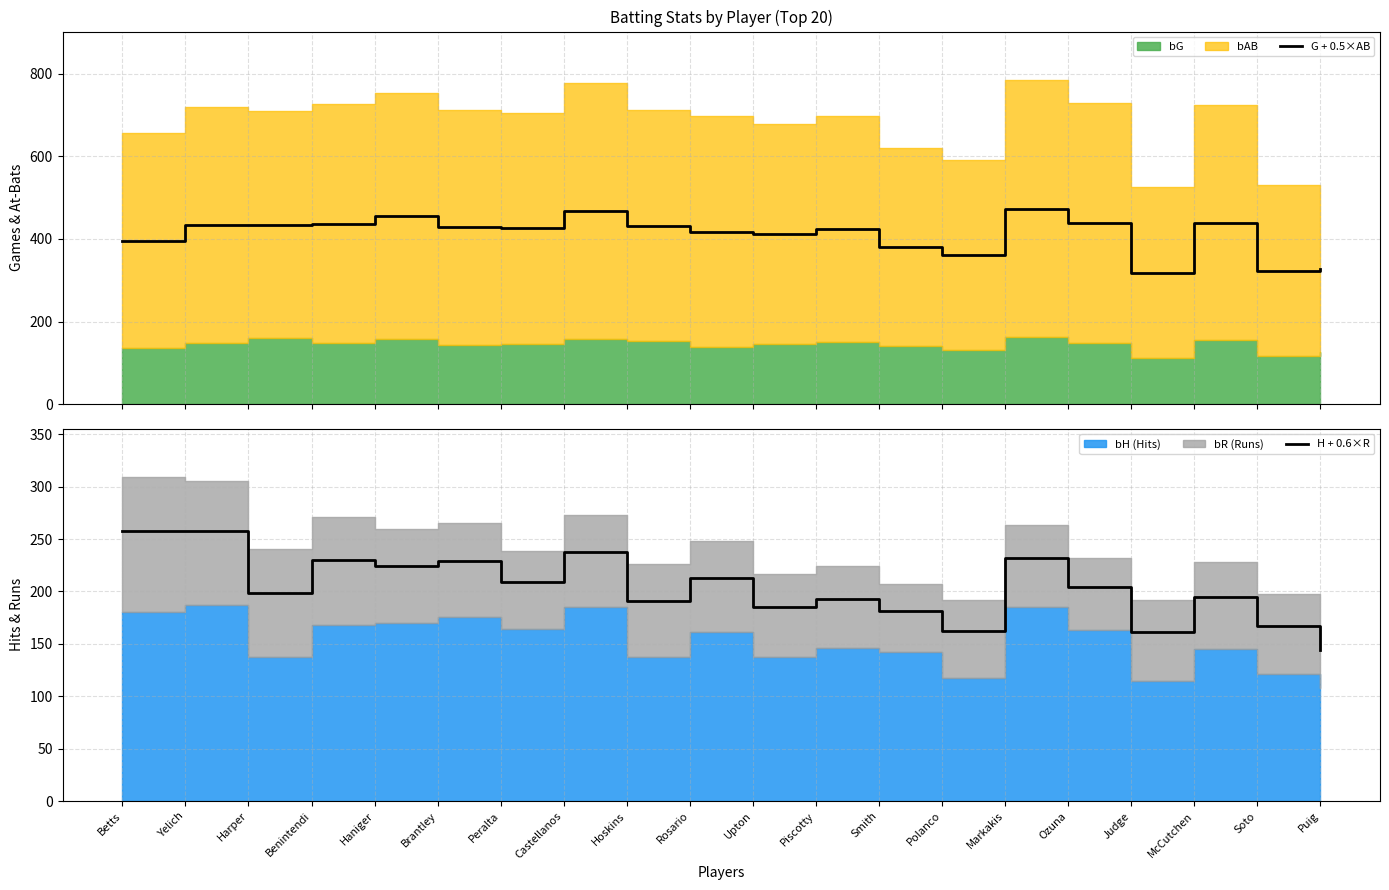

What is the label of the 13th point from the right?

Castellanos